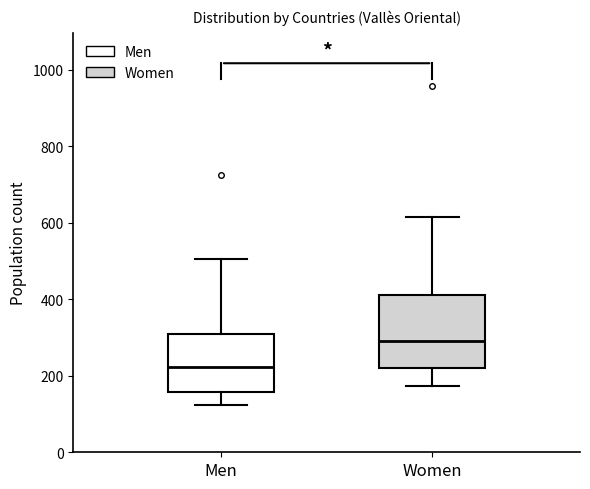

Comparing the boxes themselves (not the whiskers), which one is the tallest?

Women